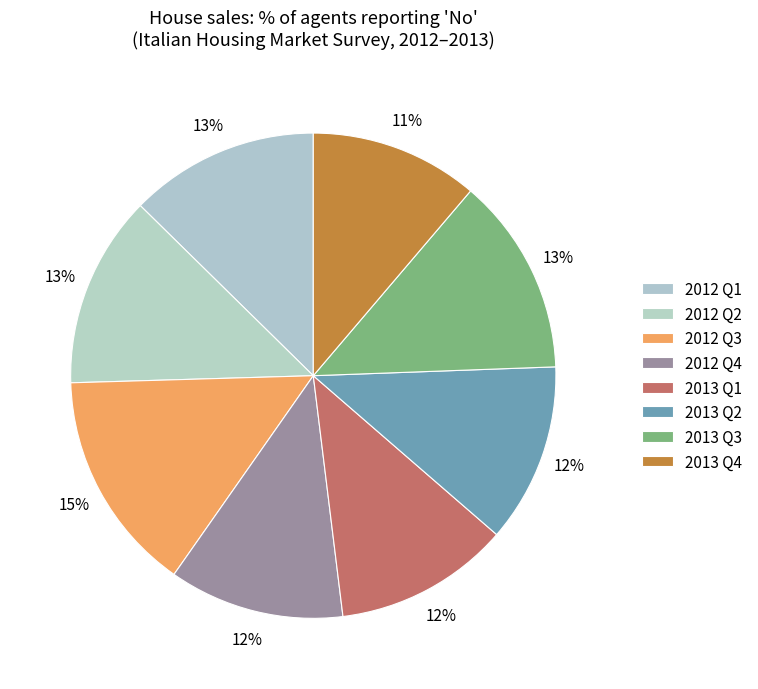

The 2013 Q3 slice represents 13% of the pie. True or false?

True